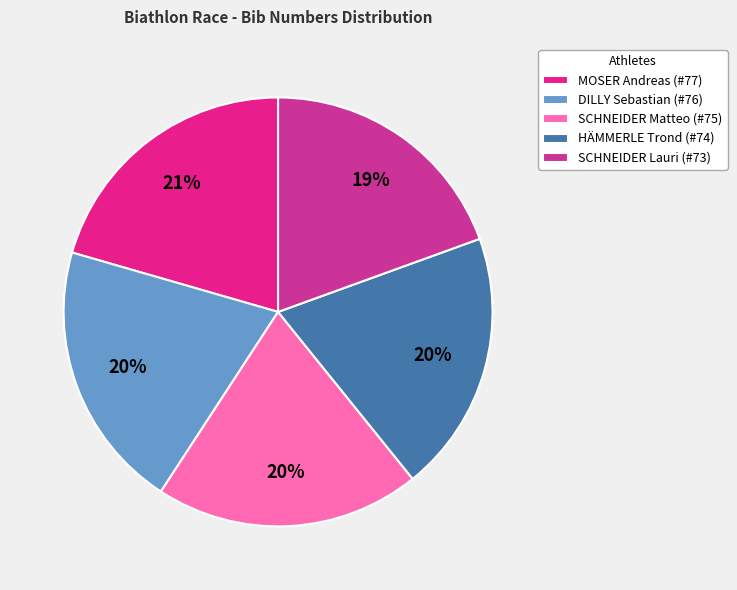

True or false: DILLY Sebastian accounts for 34% of the total.

False